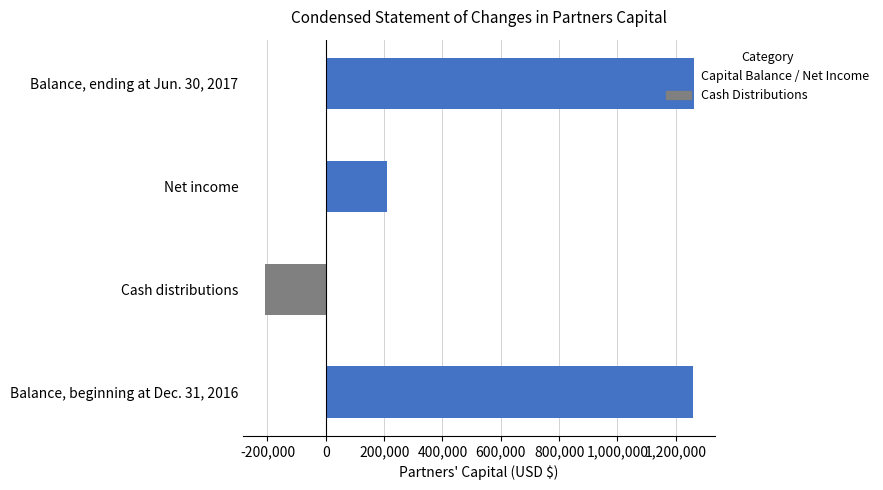

List the labels in order of value, largest first.

Balance, ending at Jun. 30, 2017, Balance, beginning at Dec. 31, 2016, Net income, Cash distributions